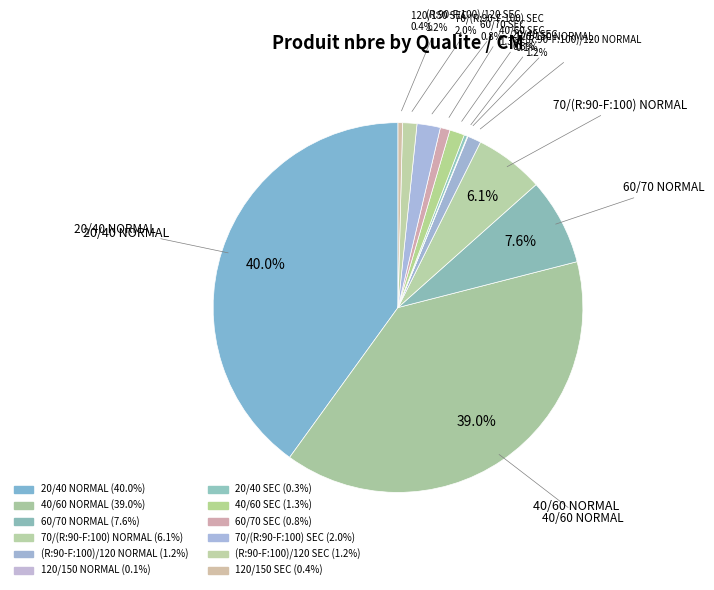

Is the sum of 120/150 NORMAL and (R:90-F:100)/120 SEC greater than half?

No